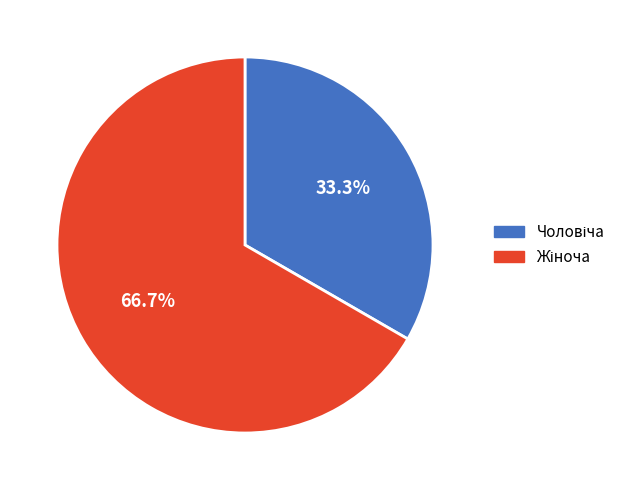

Is there a majority slice in this chart?

Yes